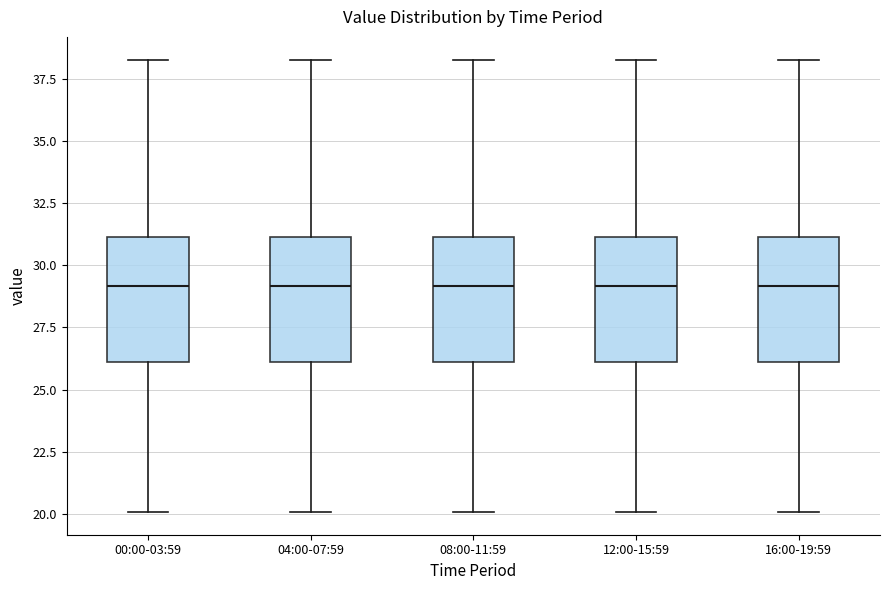

Where does the median line of the box for 04:00-07:59 sit on the y-axis? The values are not printed on the chart, so give them approximately, as read against the axis.

29.0